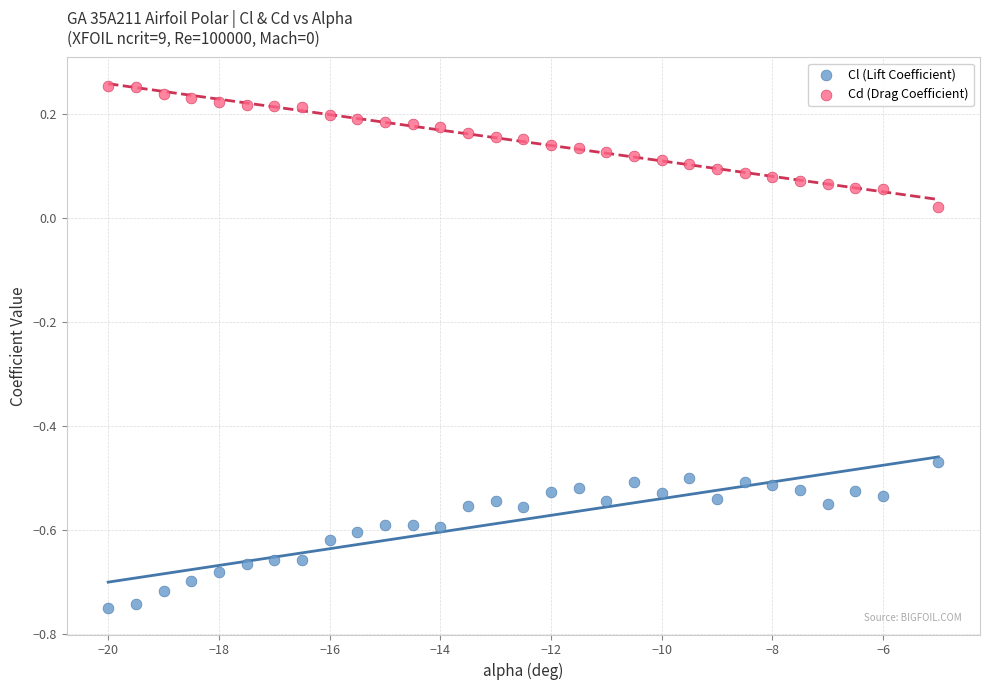

Across all data points, what is the range of Y values (max minus min)?

1.0